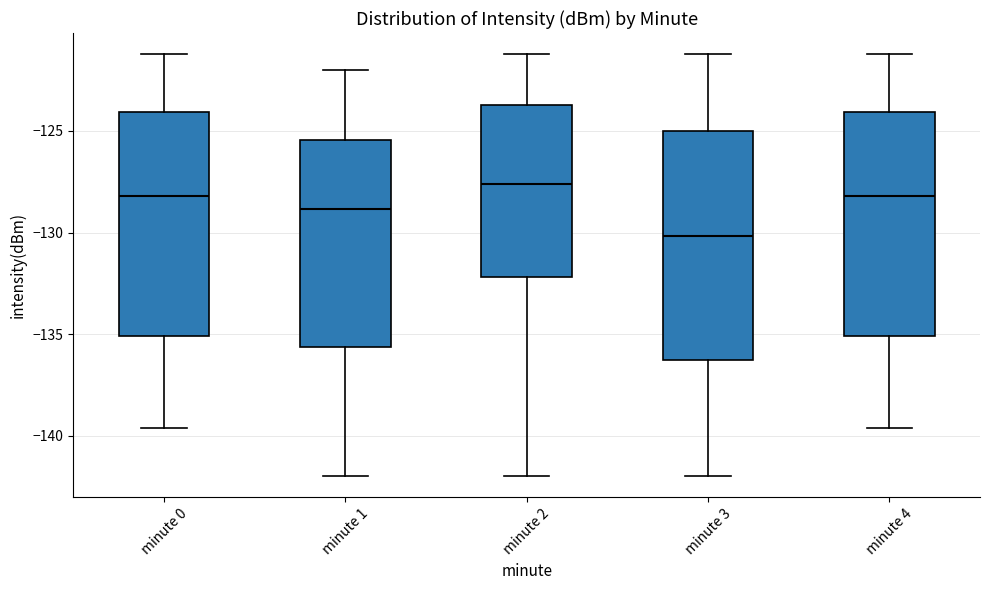

Which box has the lowest median line?

minute 3